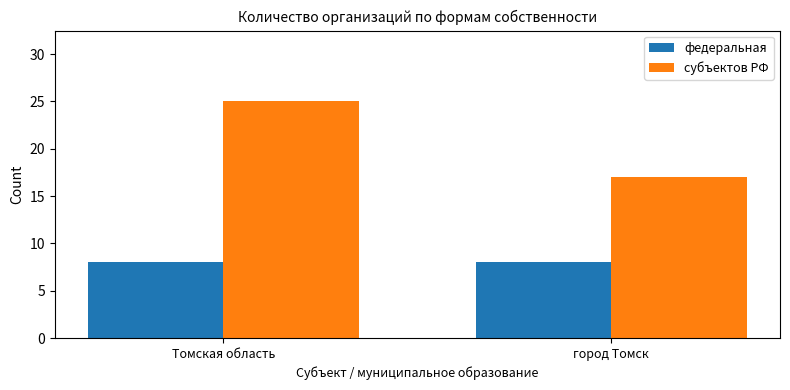

What is the difference between the maximum and minimum values in the субъектов РФ series?

8